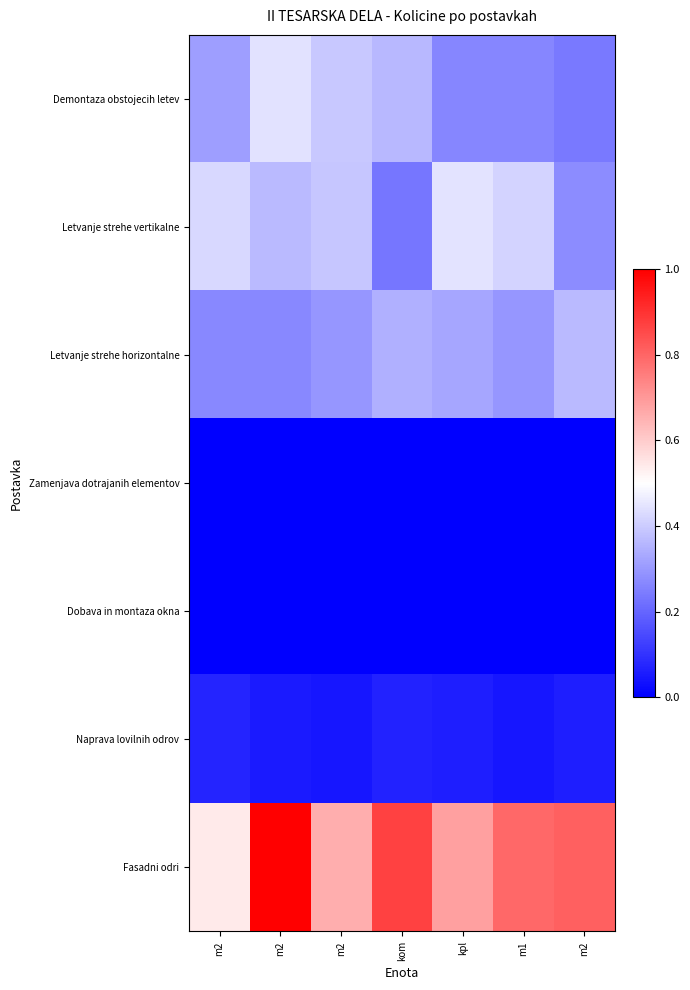

What is the difference between the highest and lowest values at m2?

0.5